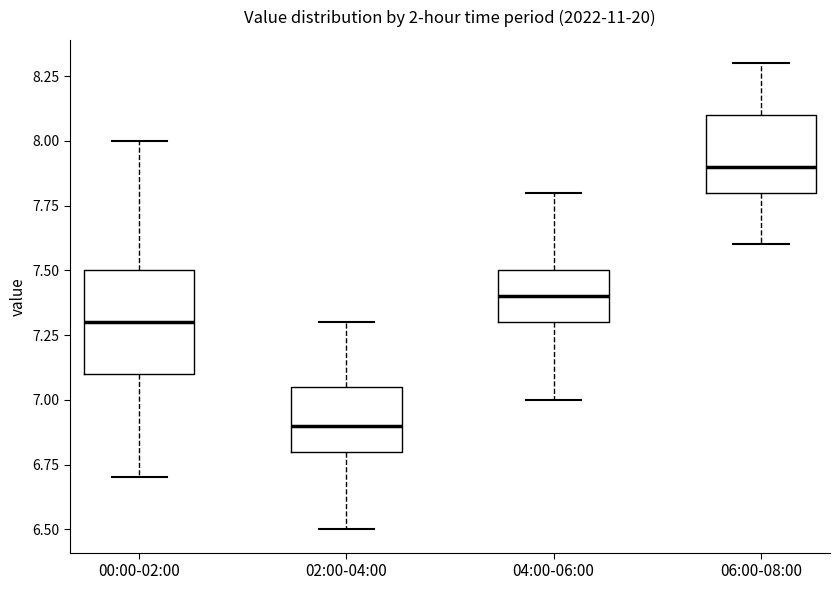

Comparing the boxes themselves (not the whiskers), which one is the tallest?

00:00-02:00